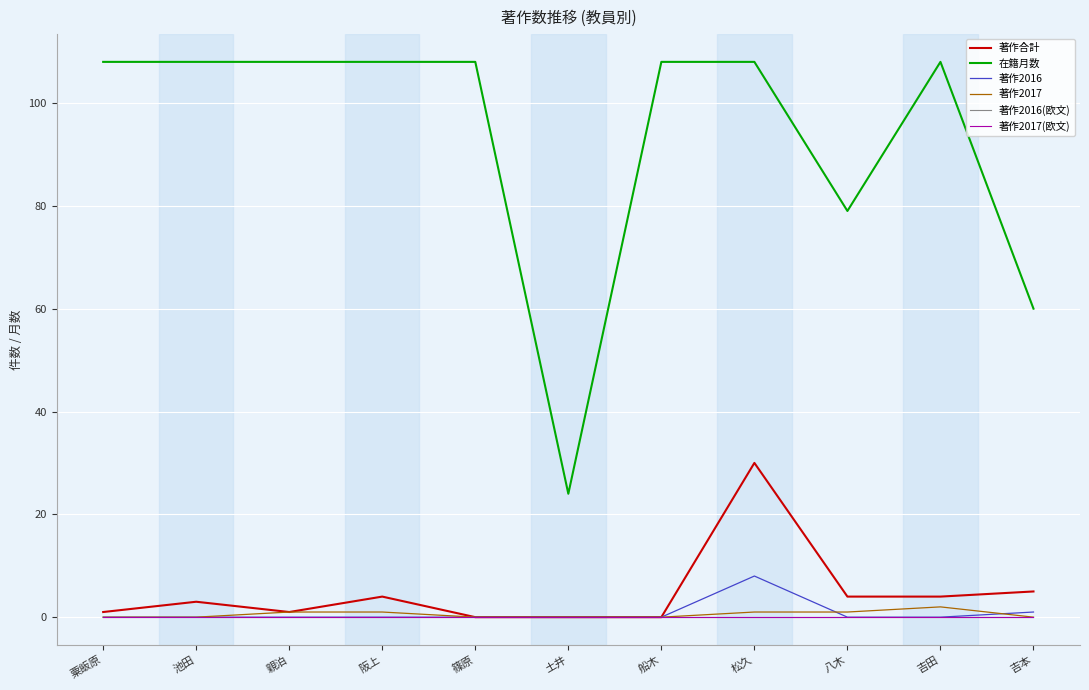

Does the chart display data point markers on the line(s)?

No